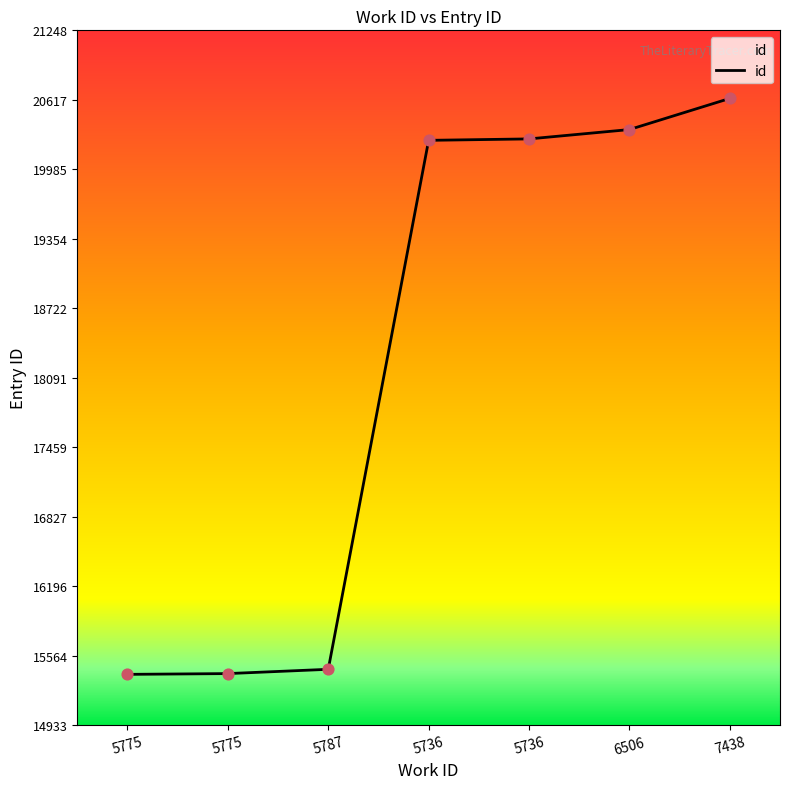

Count the number of data series in this chart.

1